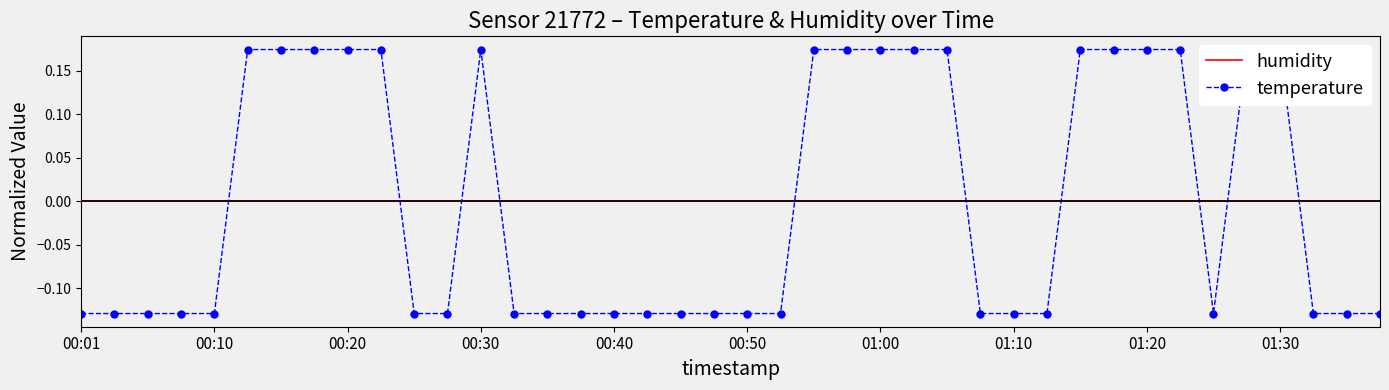

At which label does humidity reach its peak?

00:01